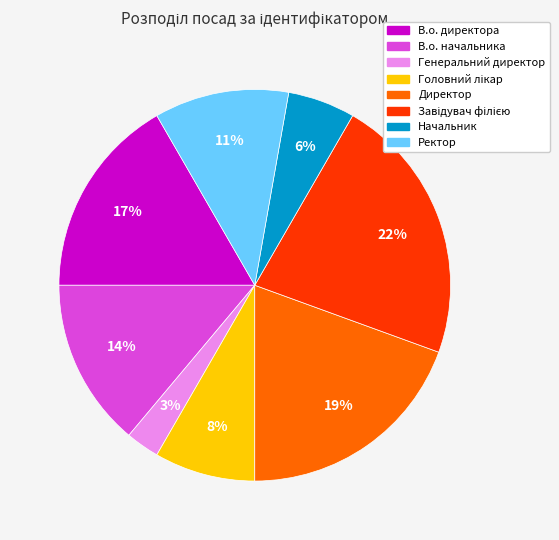

To the nearest percent, what is the difference between the largest and smallest slice percentages?

19%